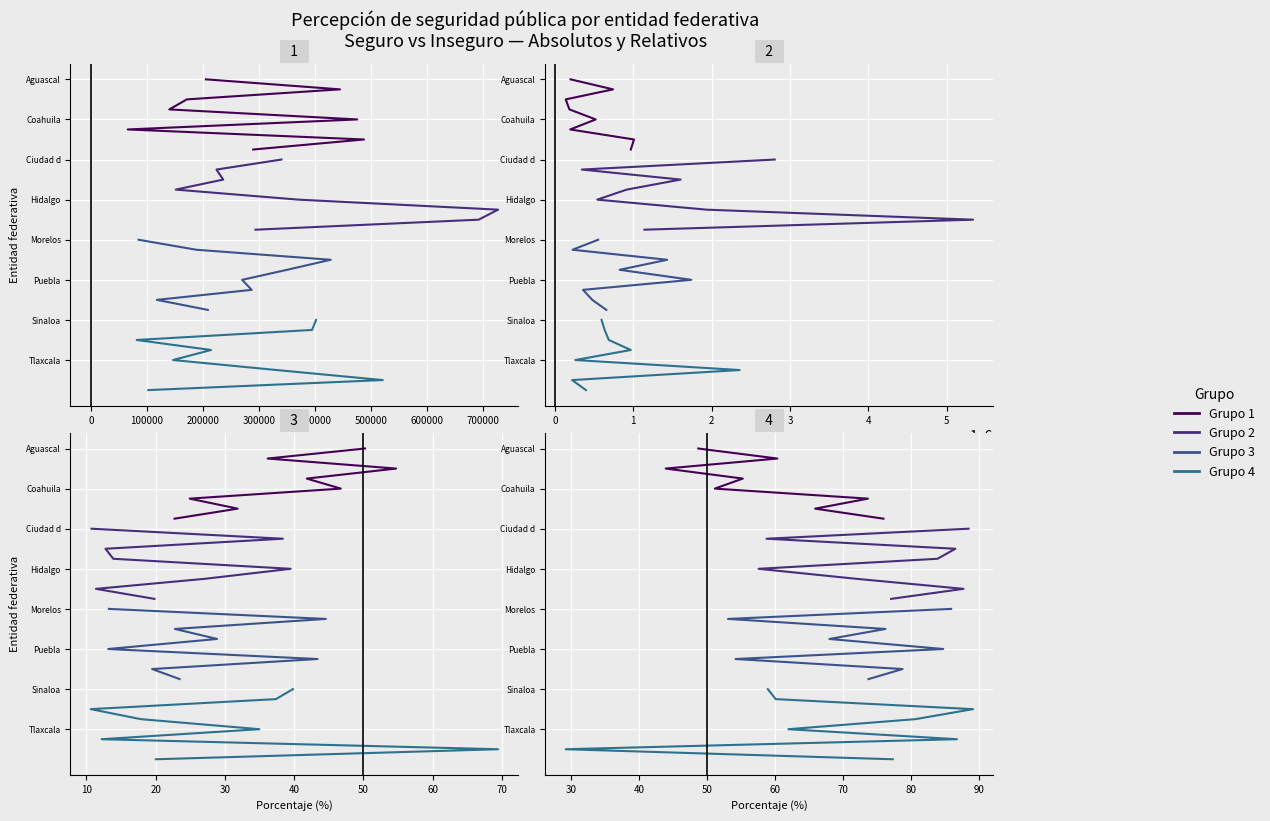

True or false: Grupo 1 and Grupo 4 intersect in this chart.

False